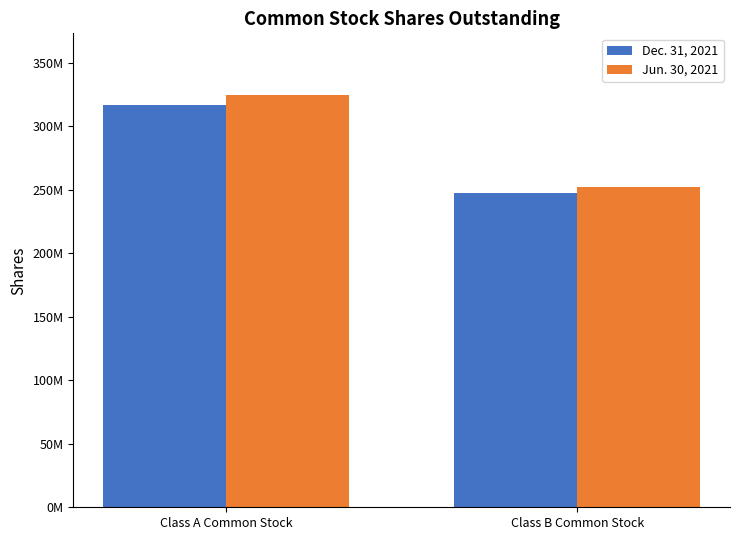

At which label does Jun. 30, 2021 reach its peak?

Class A Common Stock